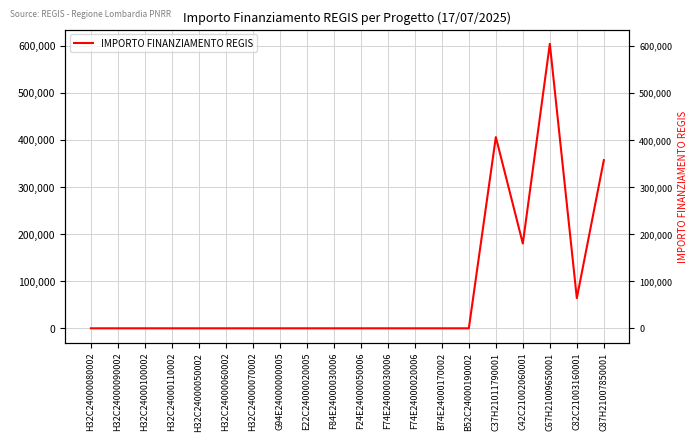

How many interior local peaks (higher than both neighbors) does the data have?

2